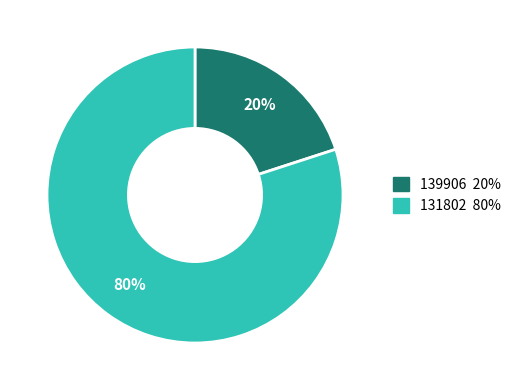

Count the number of slices in the pie.

2